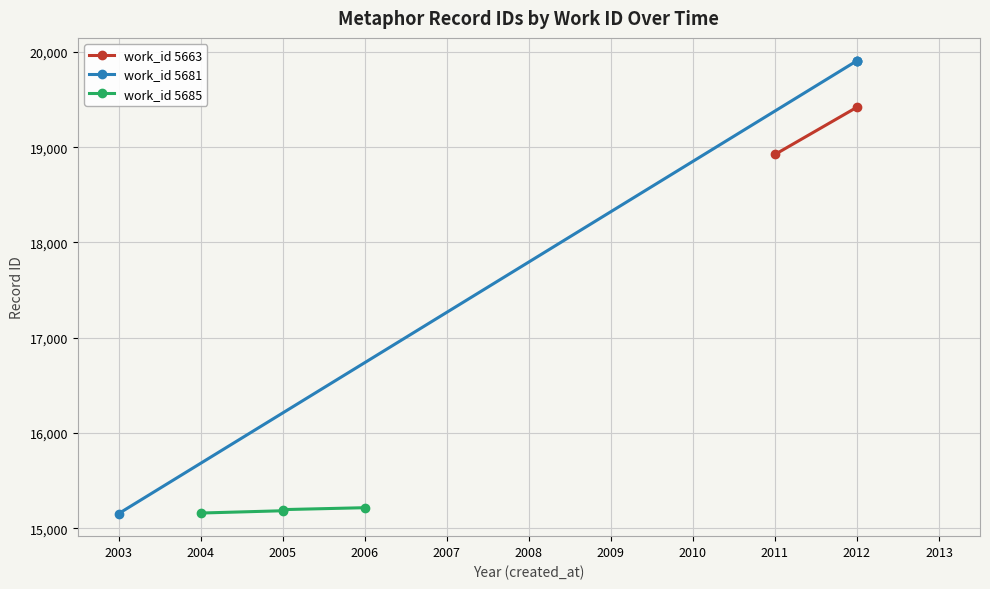

Which series has the largest range (max minus min)?

work_id 5681